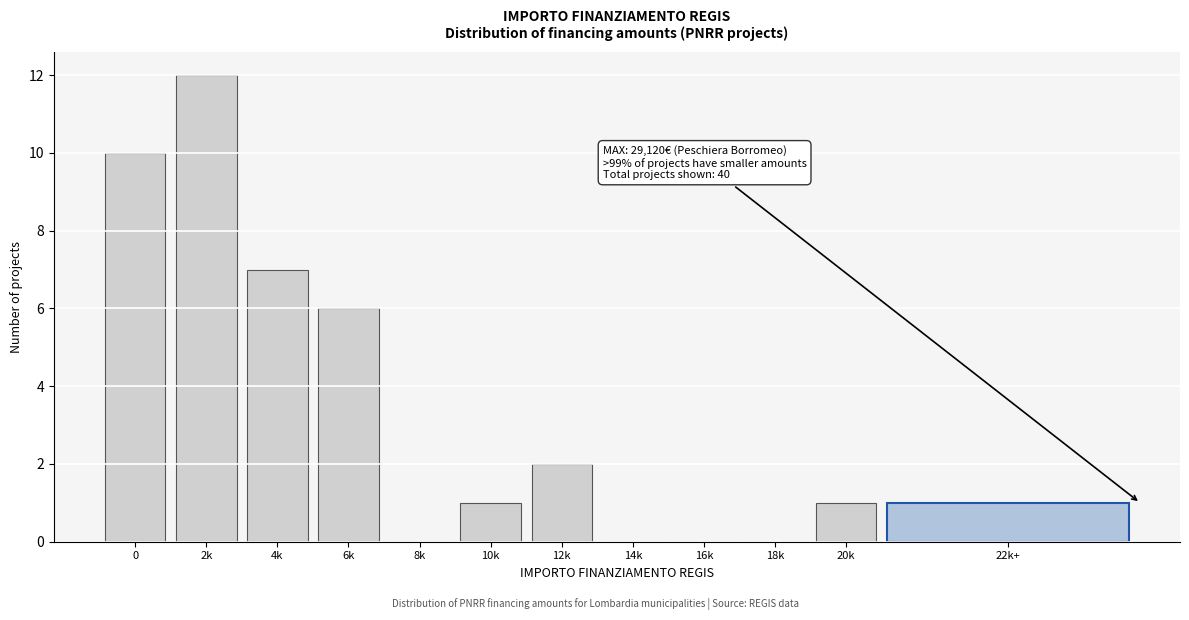

Reading left to right, extract all data points from this chart.

0=10	2k=12	4k=7	6k=6	8k=0	10k=1	12k=2	14k=0	16k=0	18k=0	20k=1	22k+=1